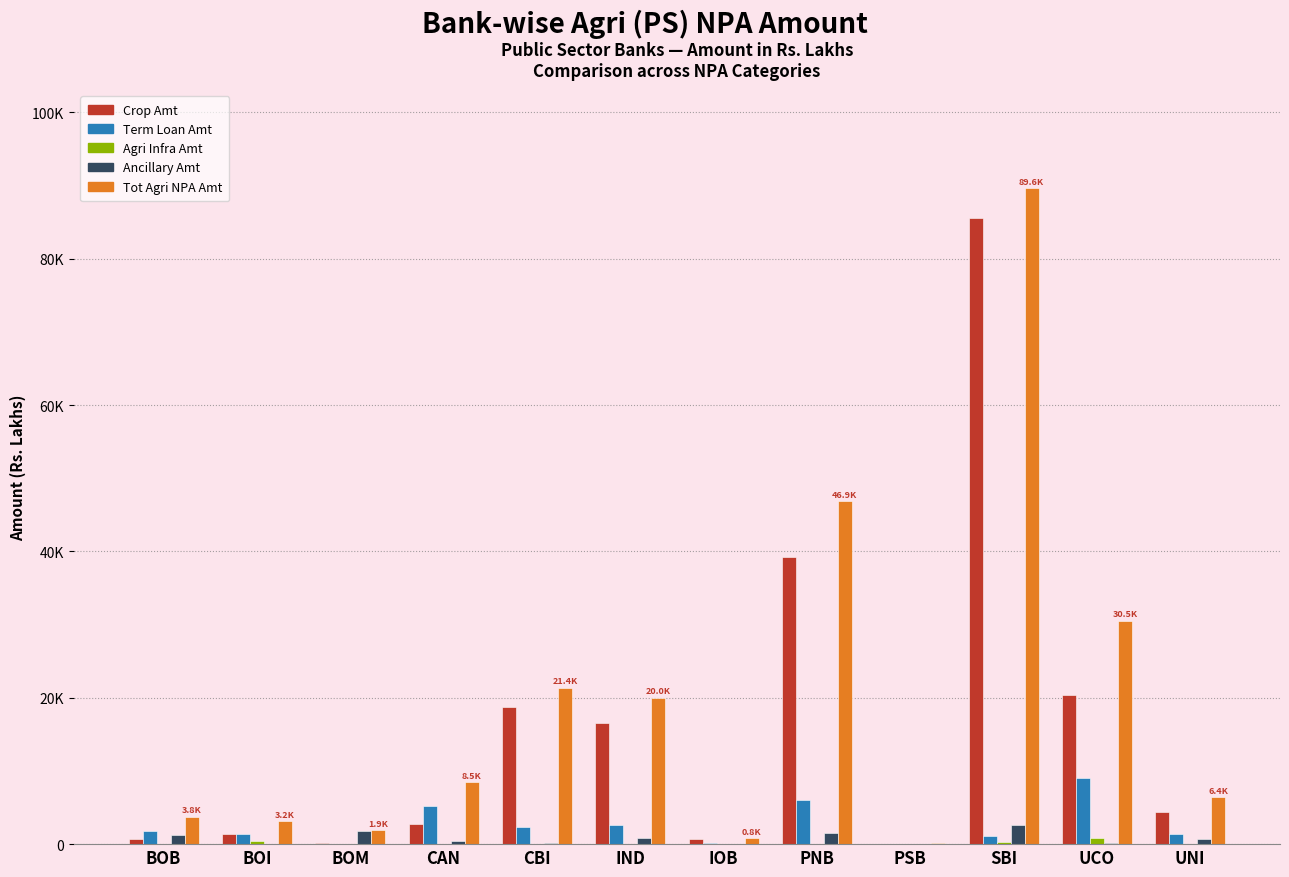

Are the bars grouped side by side (vs. stacked)?

Yes